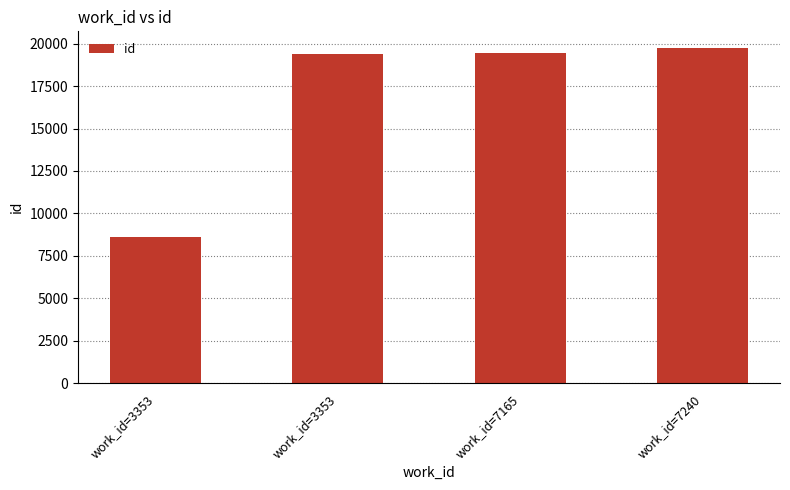

Reading right to left, transcribe all the data shown in this chart.

19738	19446	19397	8626